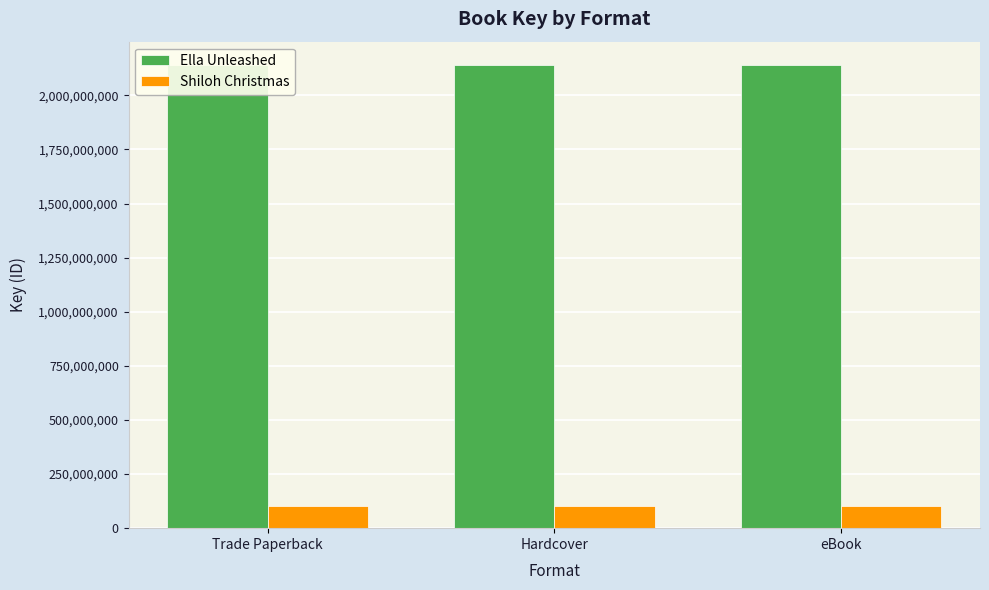

What is the maximum value shown in the chart?

2141199132